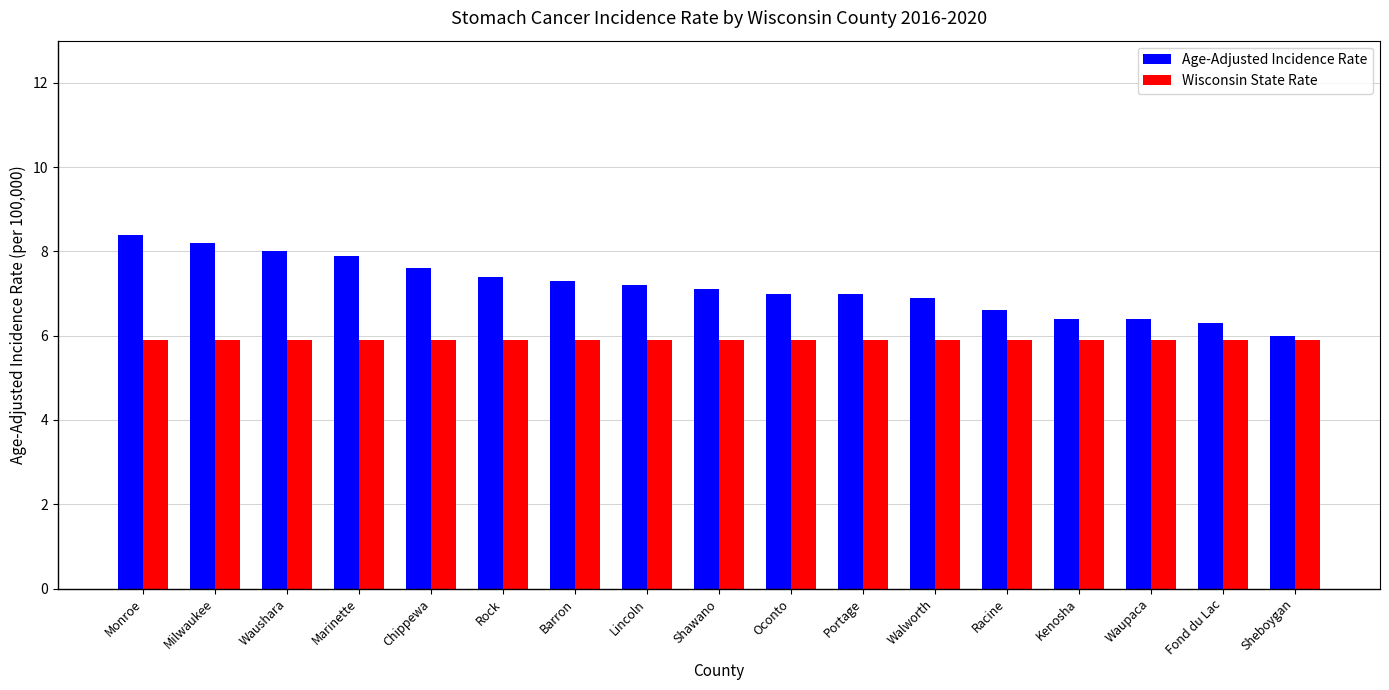

Is the value of Age-Adjusted Incidence Rate at Marinette greater than the value of Wisconsin State Rate at Lincoln?

Yes